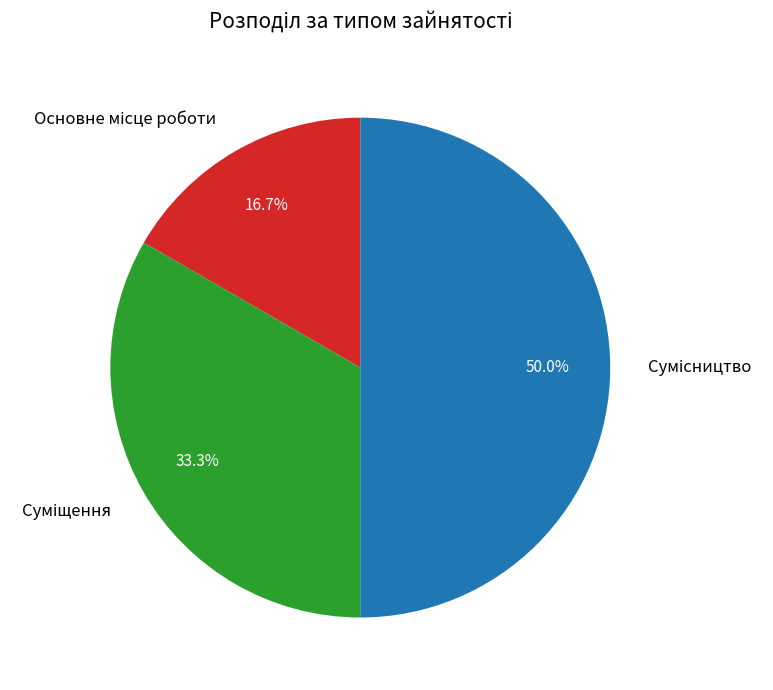

How many segments does this pie chart have?

3